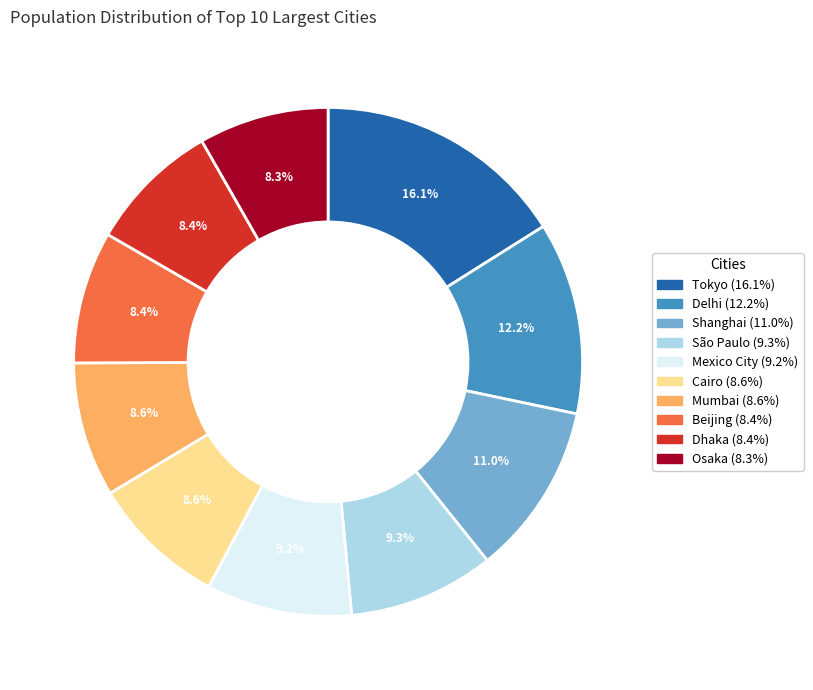

The Delhi slice represents 12% of the pie. True or false?

True